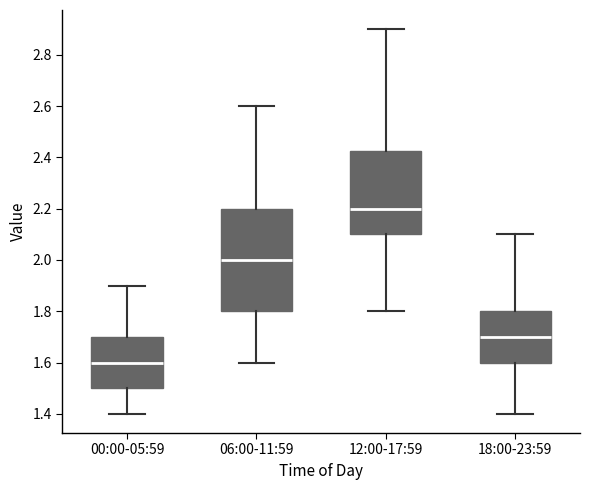

Reading left to right, transcribe this box plot: for each box, give where its median line is, the range the box spans, and where its two whiskers end, as read against the y-axis. The values are not printed on the chart, so give them approximately, as read against the axis.

00:00-05:59: median 1.60, box 1.50 to 1.70, whiskers 1.40 to 1.90
06:00-11:59: median 2.00, box 1.80 to 2.20, whiskers 1.60 to 2.60
12:00-17:59: median 2.20, box 2.10 to 2.42, whiskers 1.80 to 2.90
18:00-23:59: median 1.70, box 1.60 to 1.80, whiskers 1.40 to 2.10